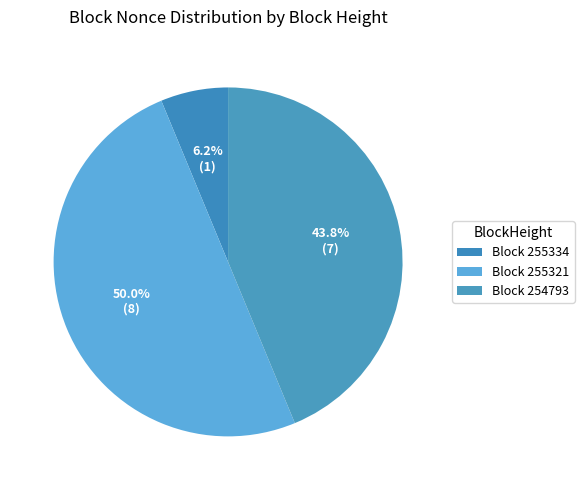

How many slices are in this pie chart?

3